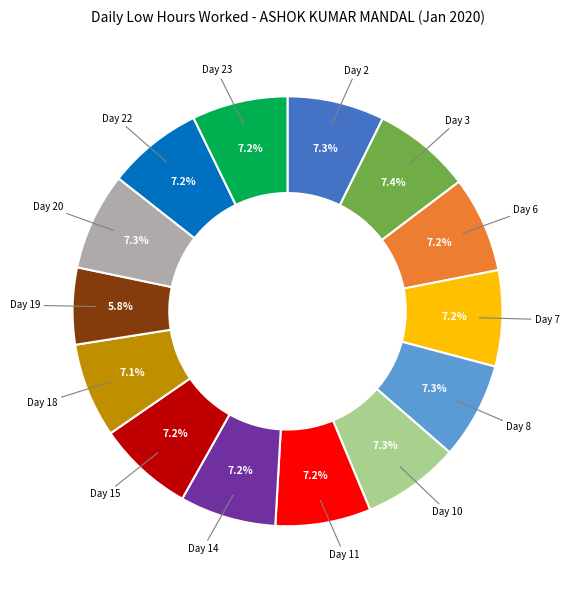

Does any single category account for the majority?

No